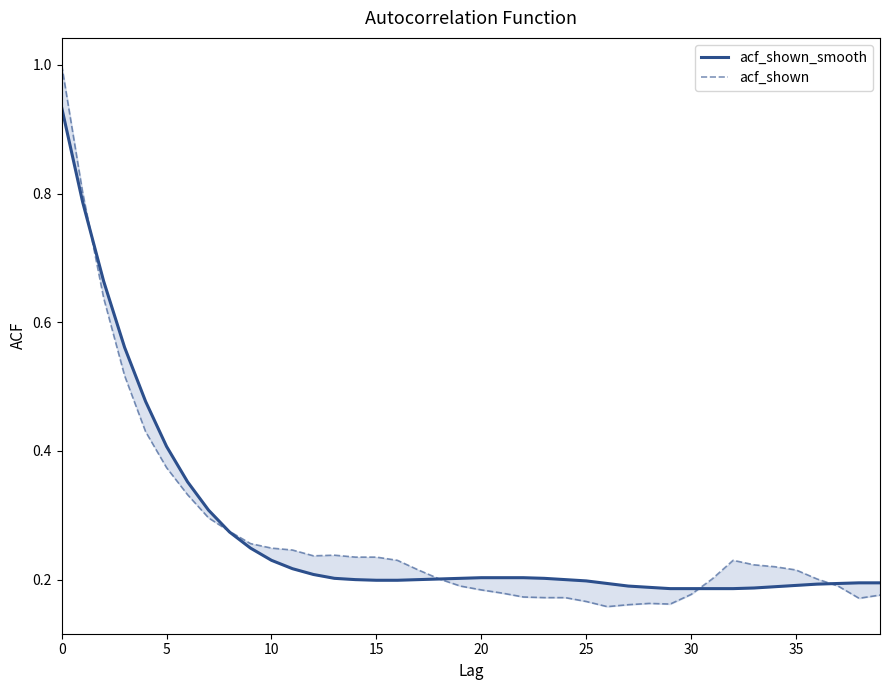

After their last crossing, which series has the higher values: acf_shown_smooth or acf_shown?

acf_shown_smooth